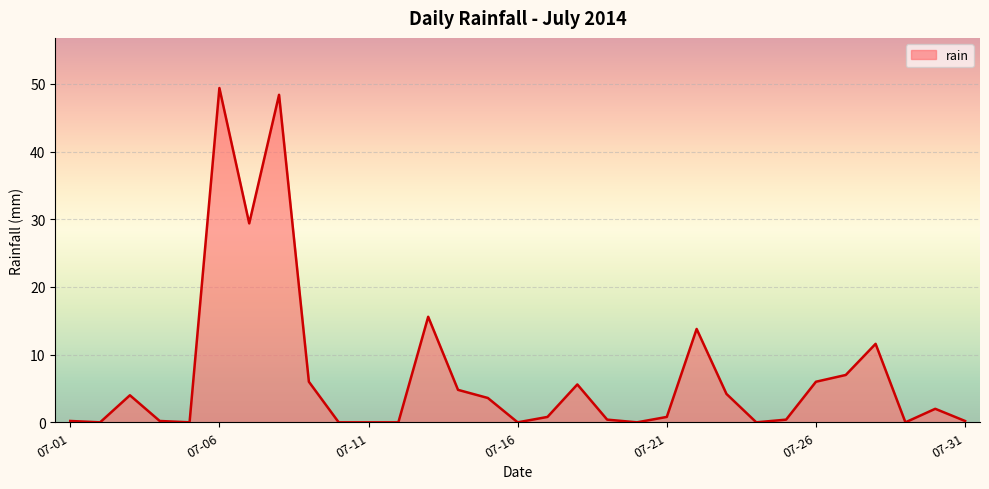

True or false: the data has more than 0 interior local peaks.

True